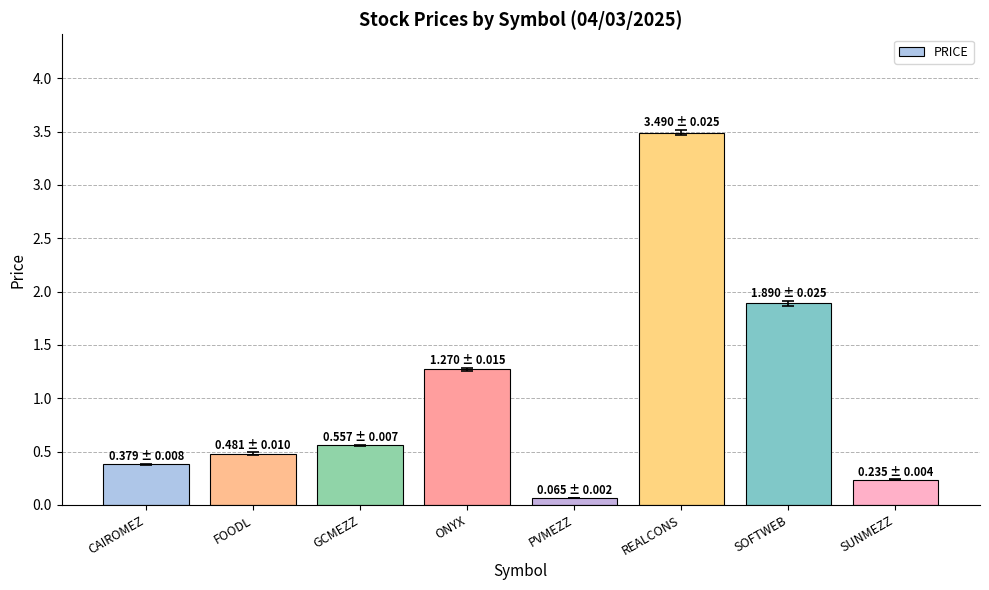

What is the change in value from CAIROMEZ to PVMEZZ?

-0.3